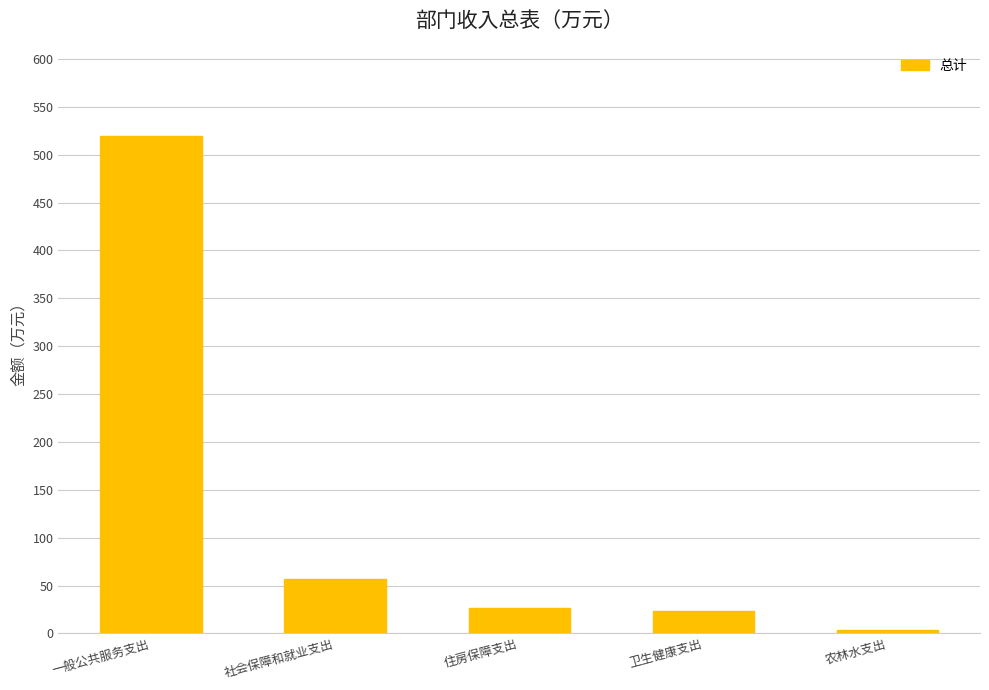

What is the sum of all values?

630.4